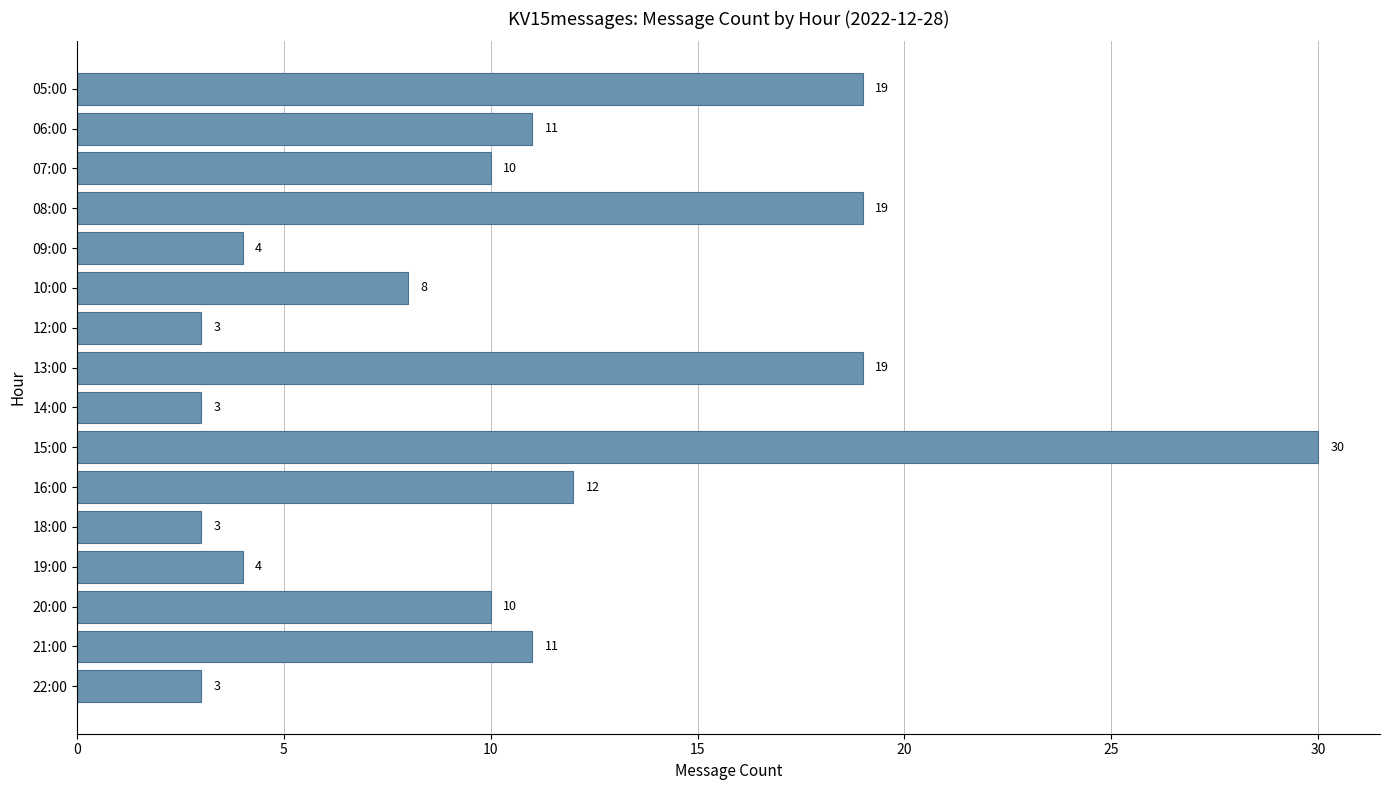

What is the sum of the values at 07:00 and 20:00?

20